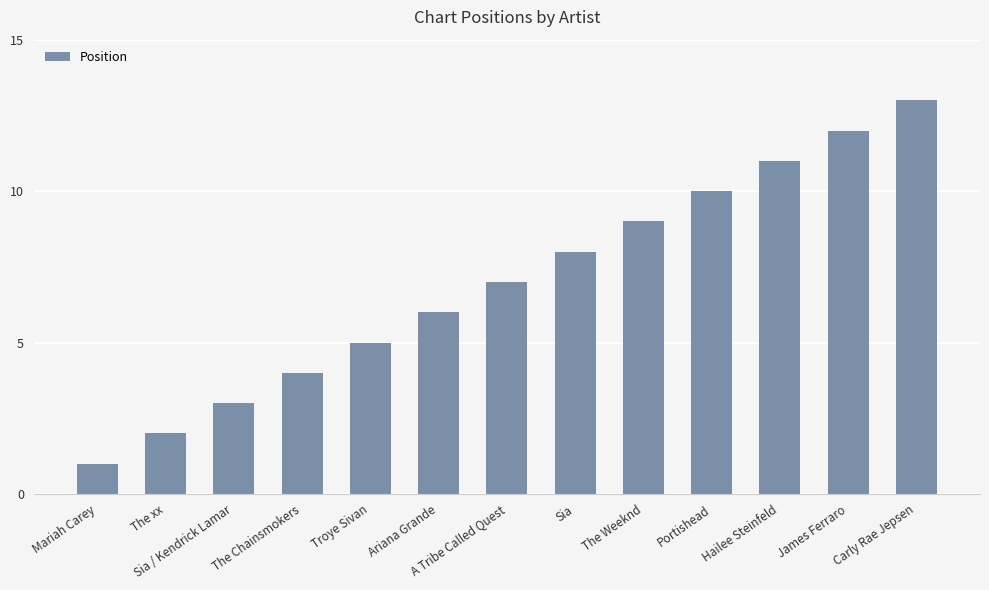

Reading left to right, extract all data points from this chart.

1	2	3	4	5	6	7	8	9	10	11	12	13